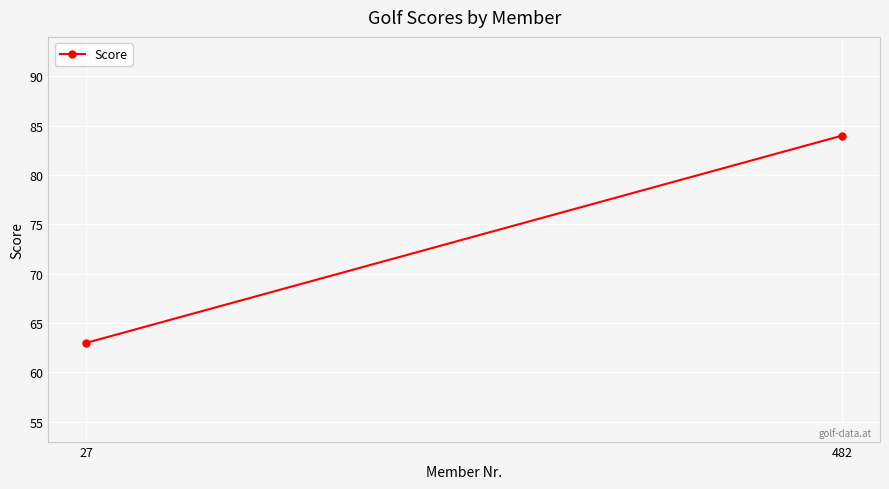

How many values are between 63 and 84?

2